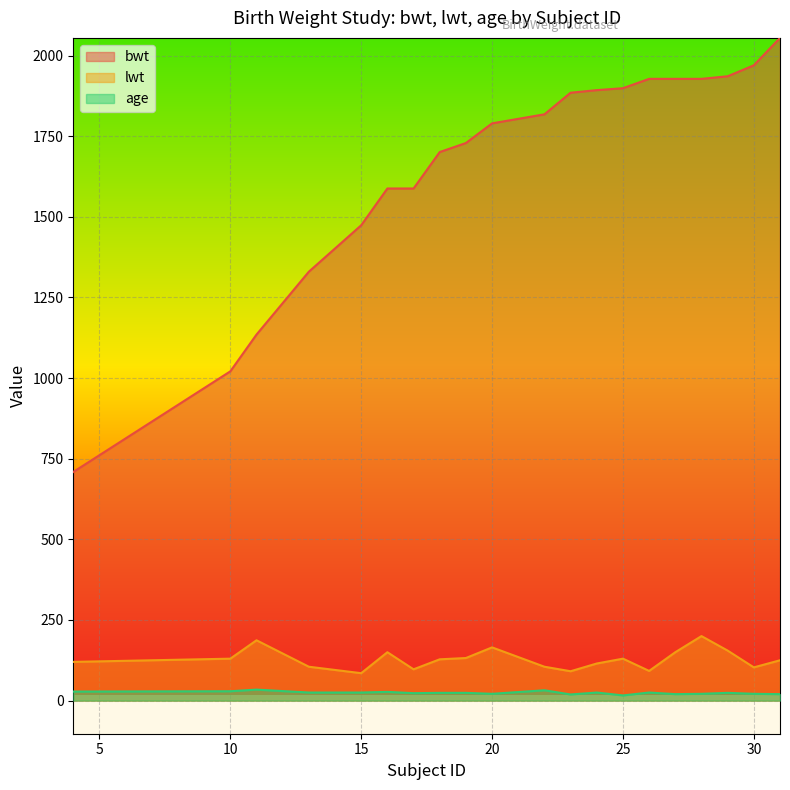

Which category has the lowest value in the lwt series?

15